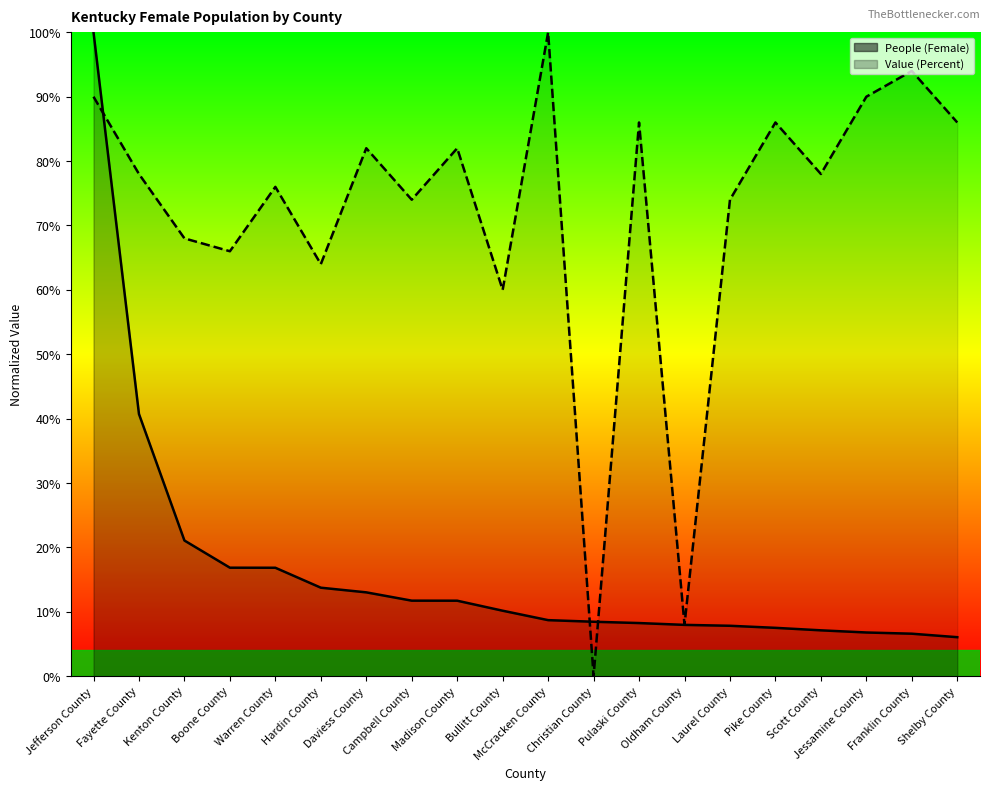

Where is the first local minimum for Value (Percent)?

Boone County